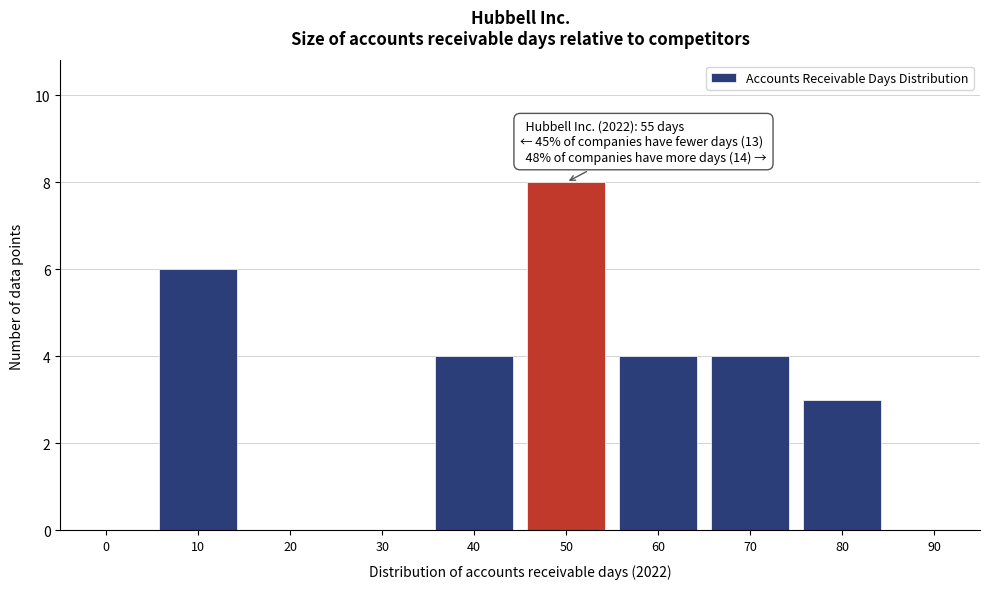

Reading left to right, what are all the values shown in this chart?

0=0	10=6	20=0	30=0	40=4	50=8	60=4	70=4	80=3	90=0